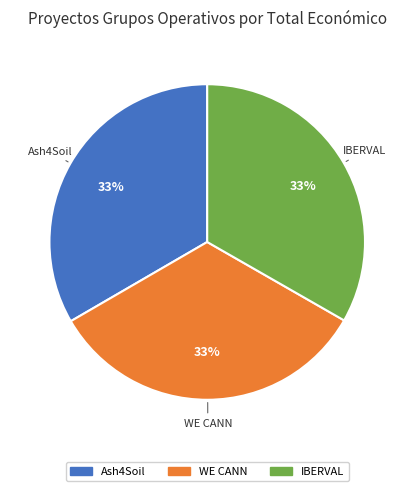

Is there a majority slice in this chart?

No